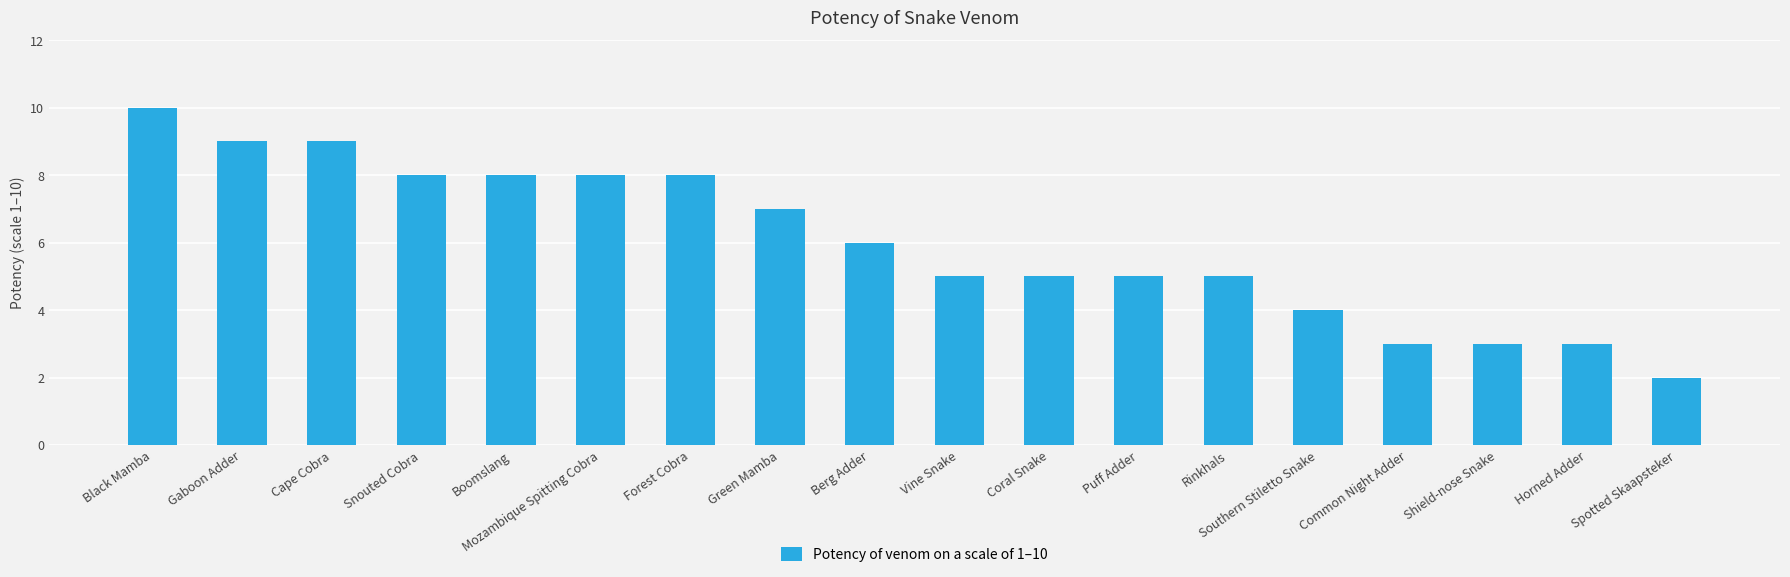

How many series are shown in this chart?

1